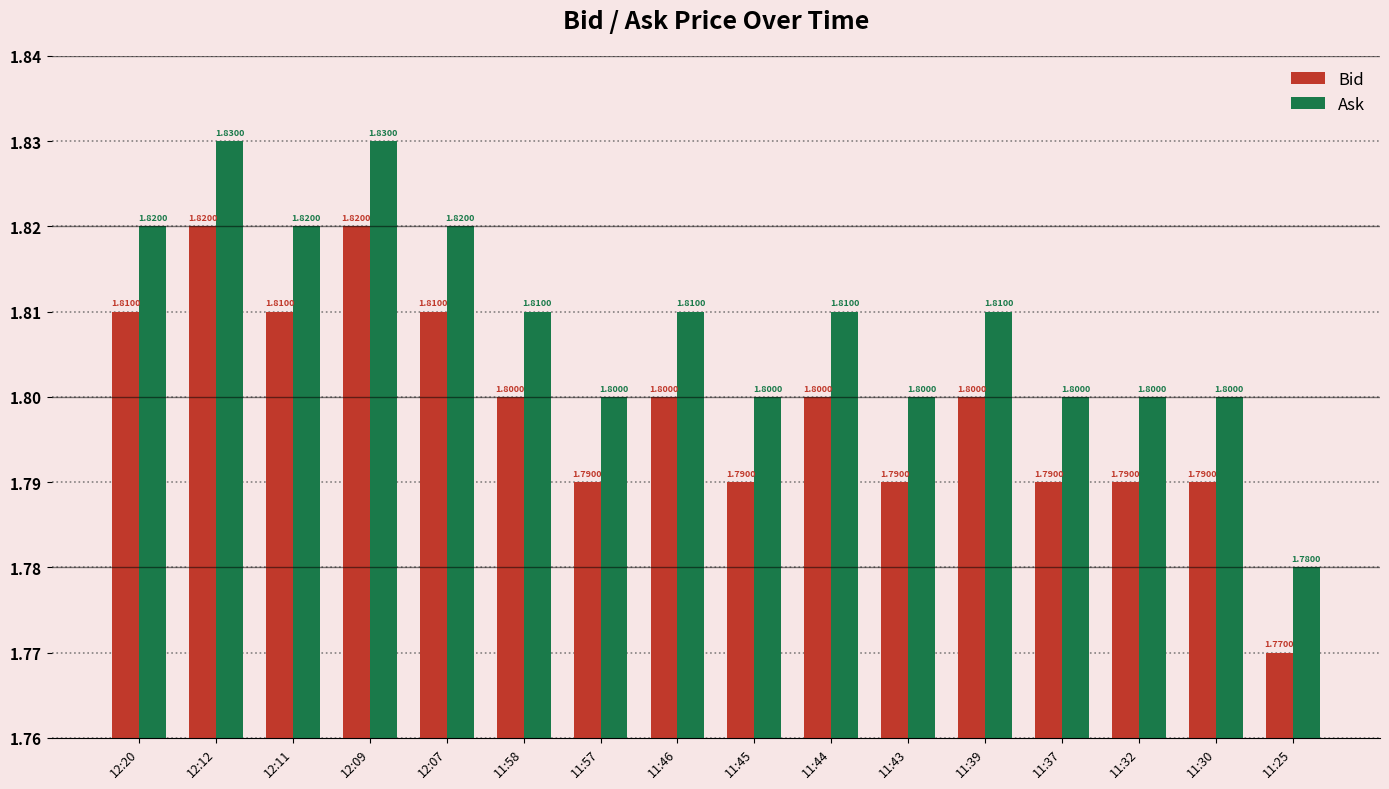

How many Ask values are between 1 and 2?

16